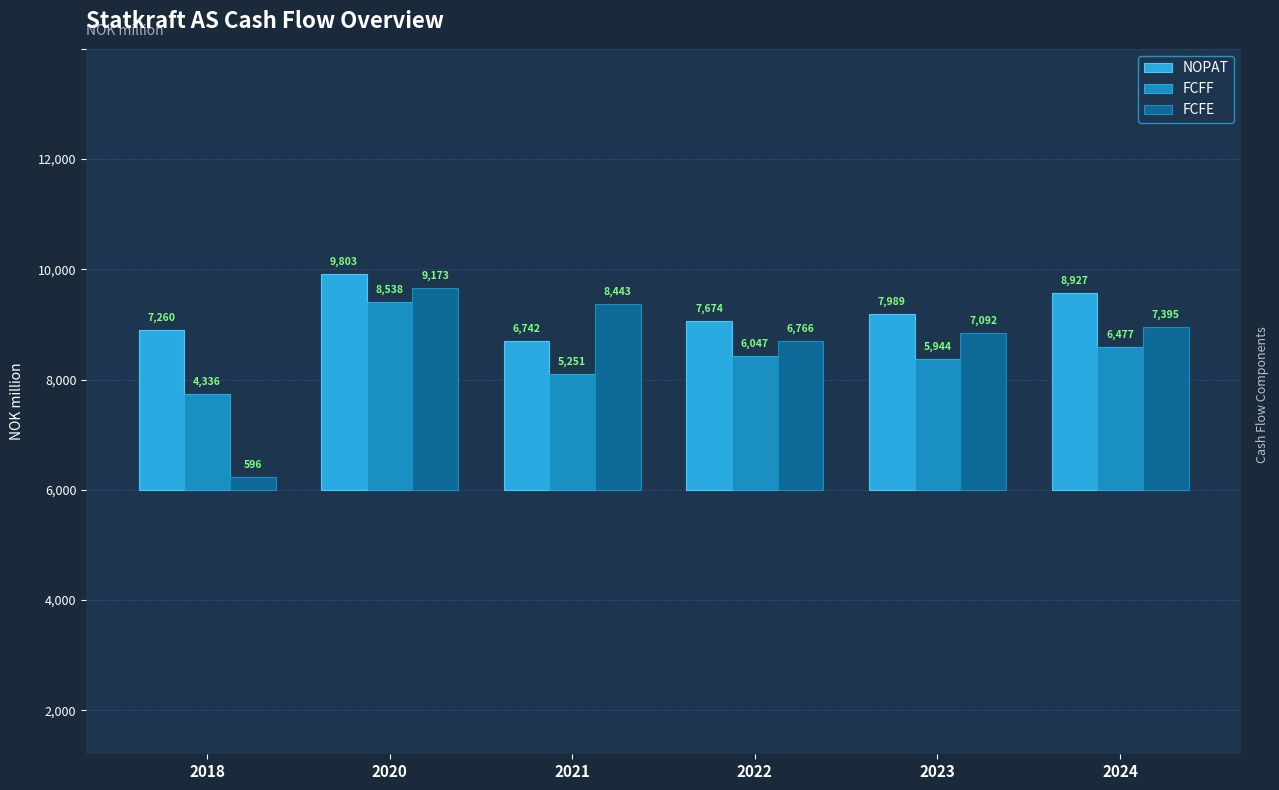

Which series has the largest total across all categories?

NOPAT